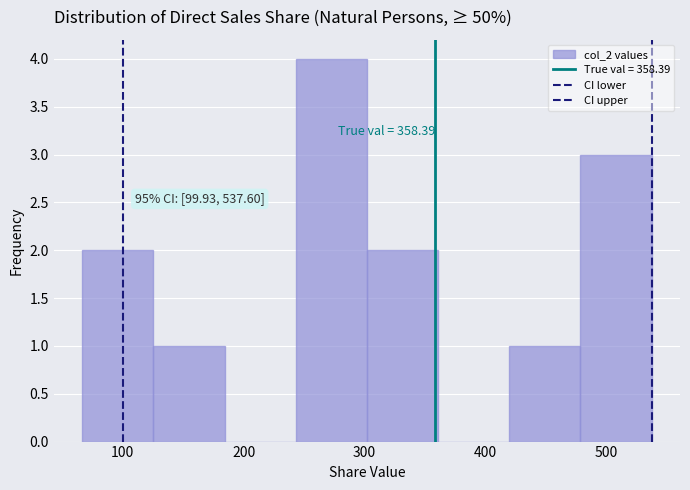

Over which range of the x-axis is the bar tallest?

240 to 300